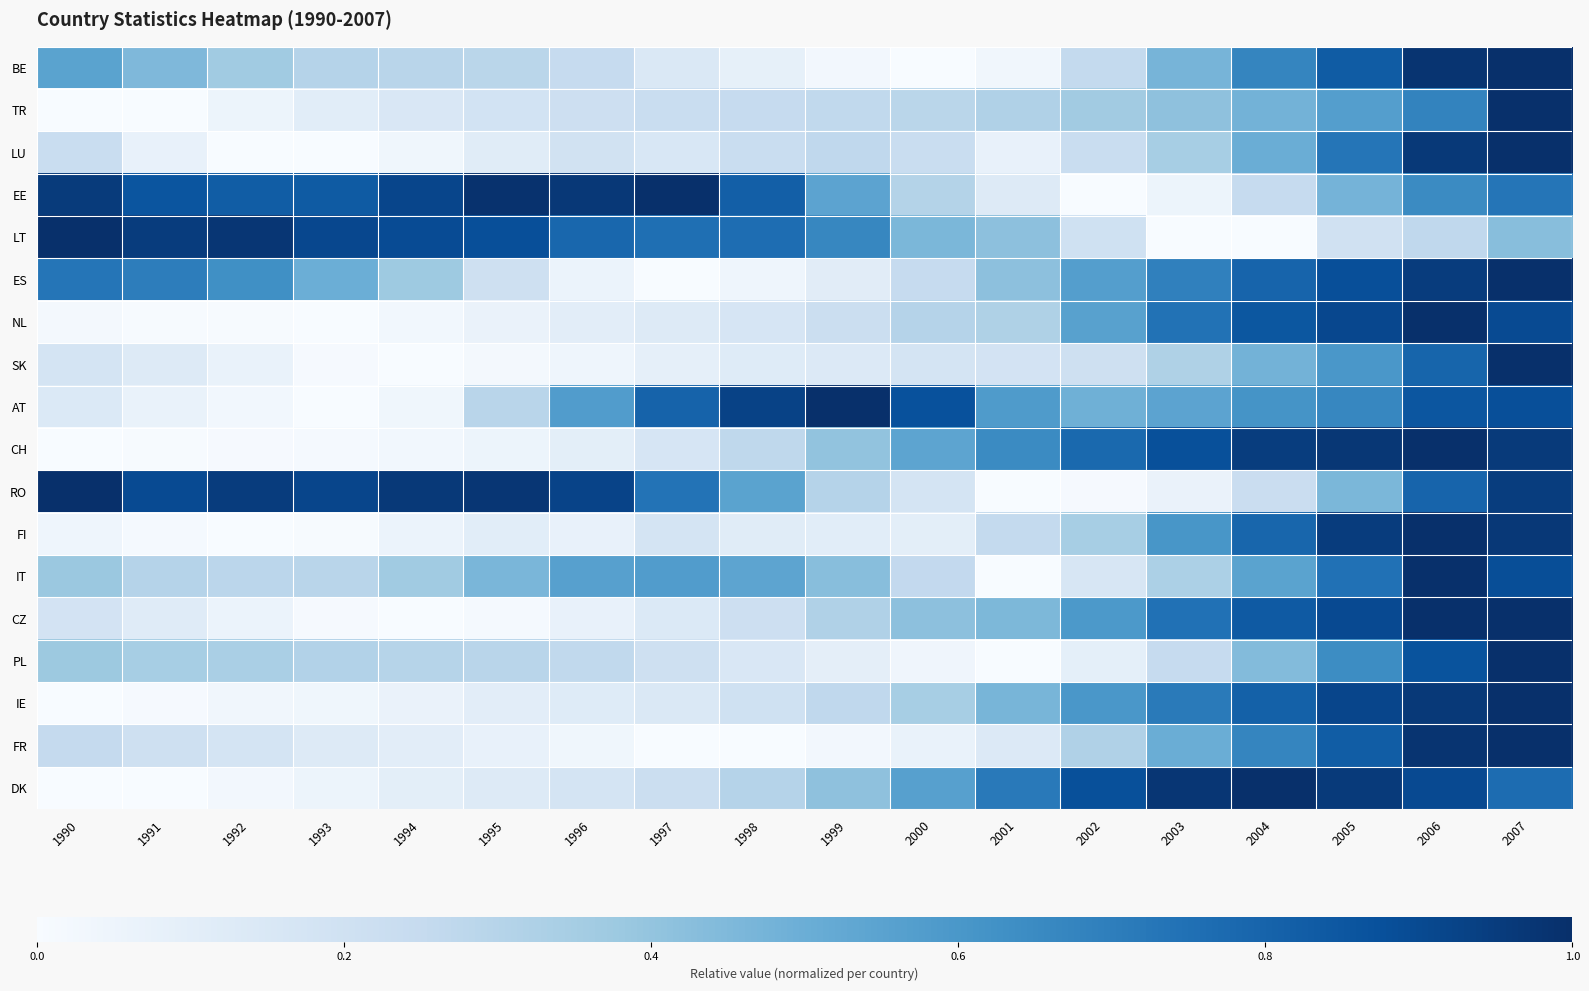

Which category has the highest value across all series?

2007